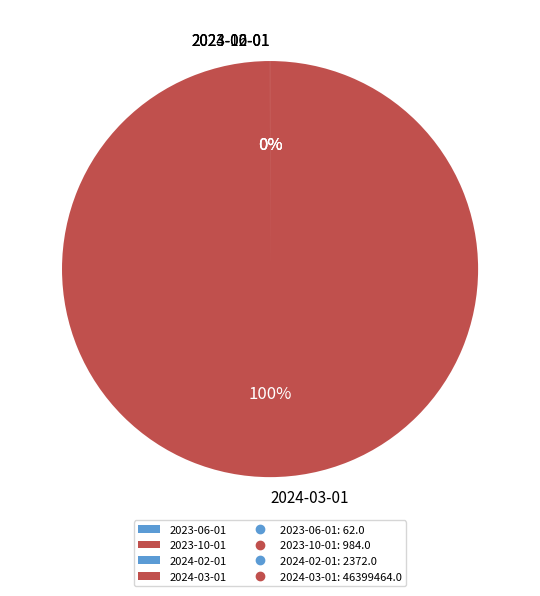

To the nearest percent, what portion does 2024-03-01 represent?

100%